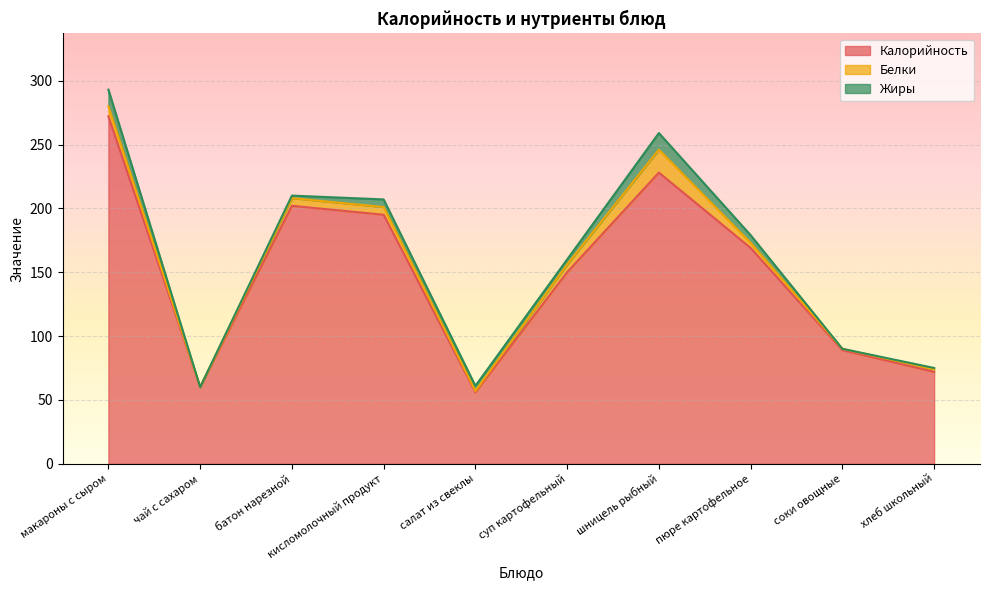

True or false: Калорийность and Жиры intersect in this chart.

False